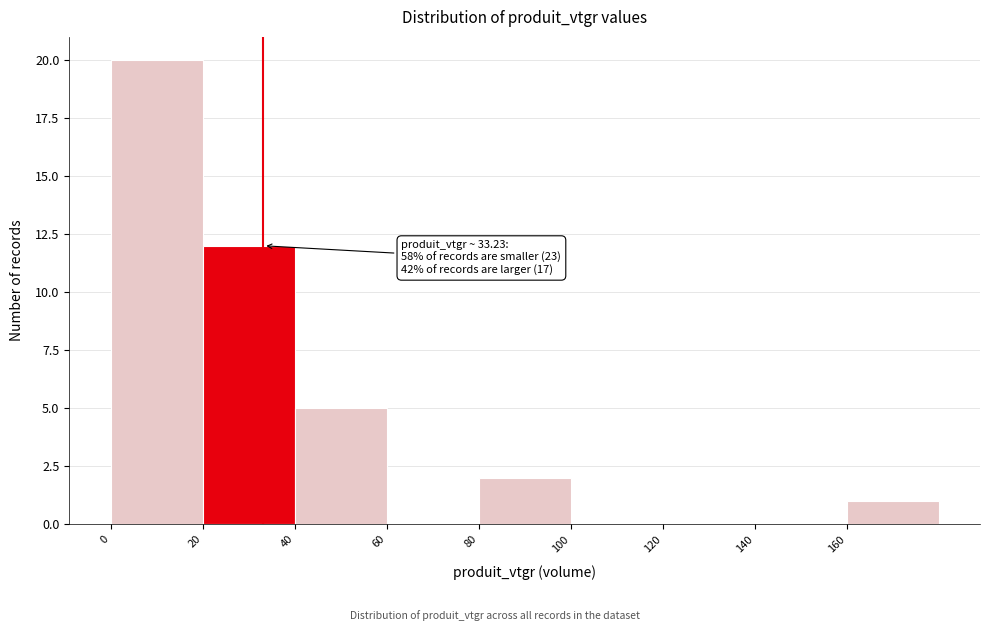

Which range on the x-axis has the tallest bar?

0 to 20